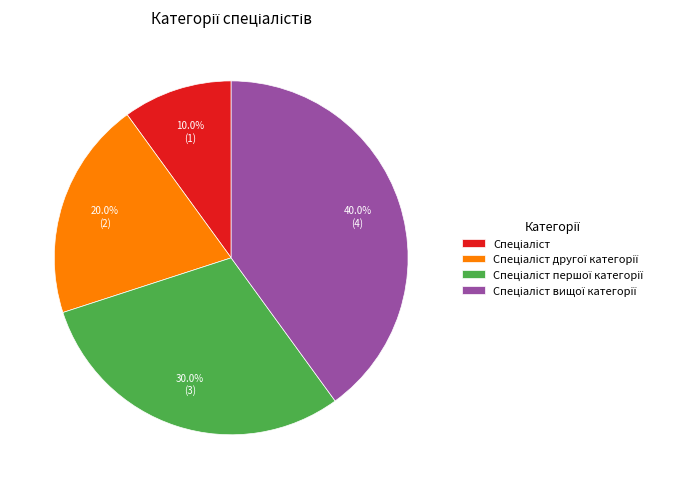

Is there a majority slice in this chart?

No